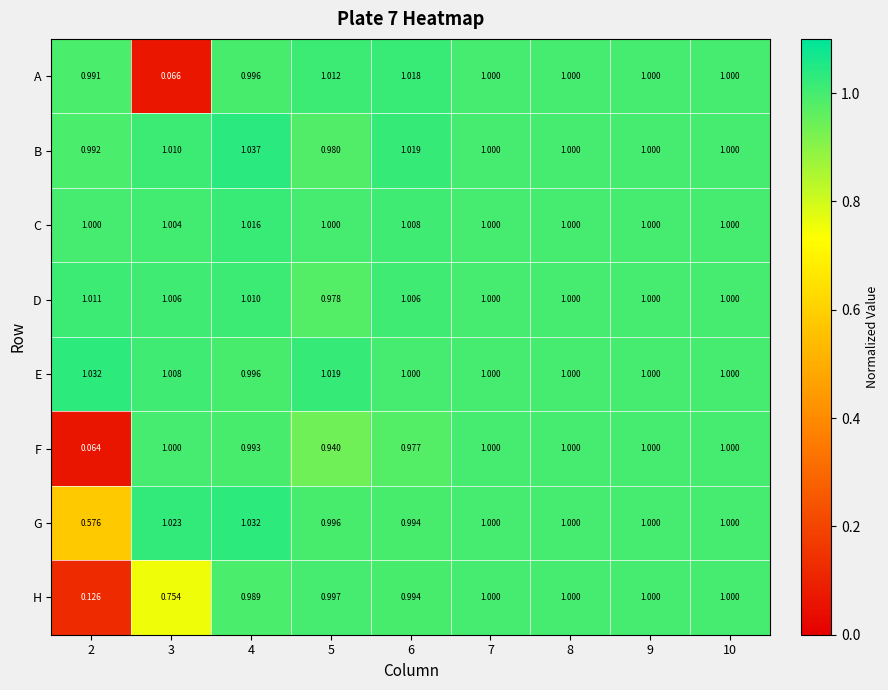

At which category does the chart reach its peak across all series?

4